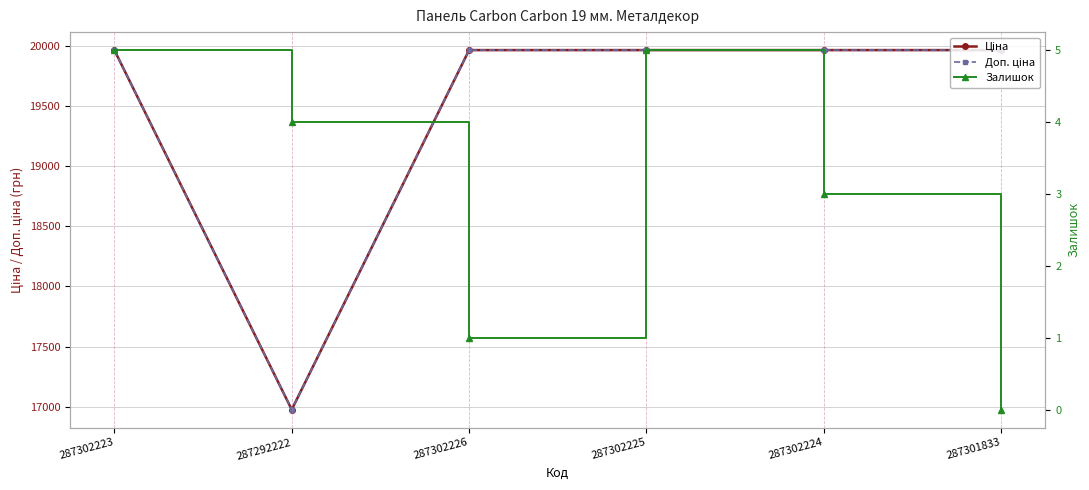

What is the total value across all series at 287302226?

39929.3